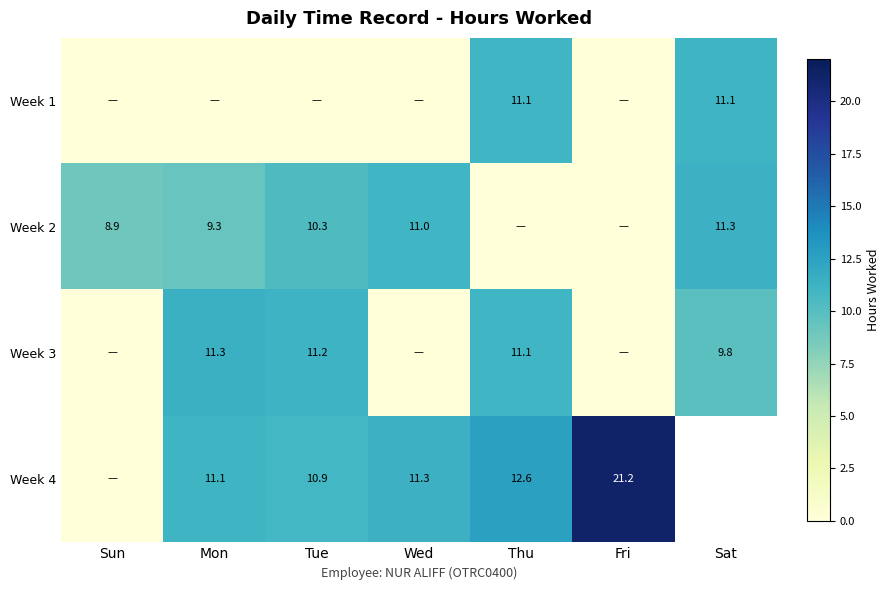

The Week 2 series shows 9.3 at Mon. True or false?

True